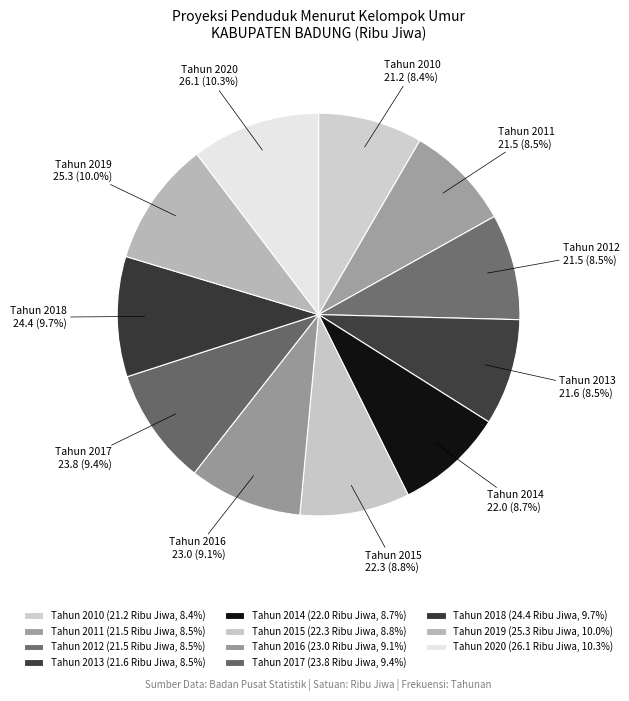

To the nearest percent, what percentage of the pie is Tahun 2015?

9%